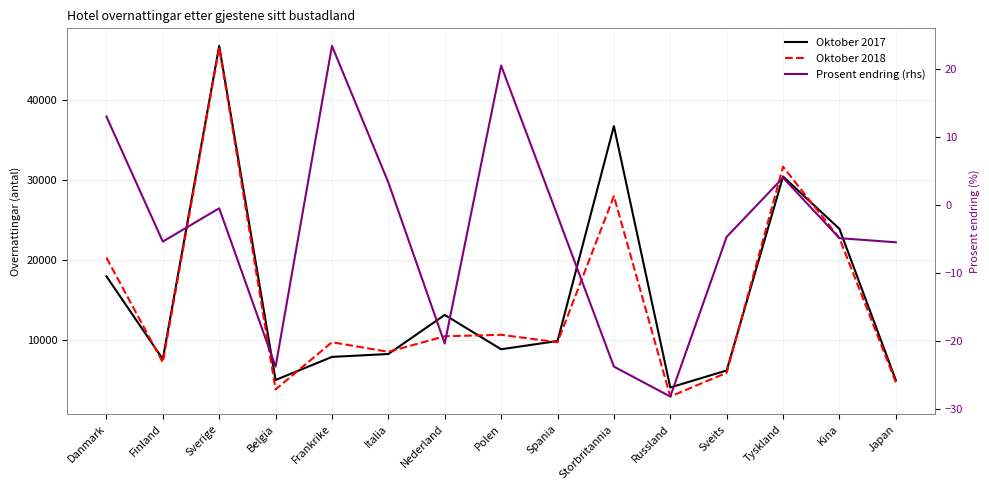

What is the label of the 3rd point from the left?

Sverige